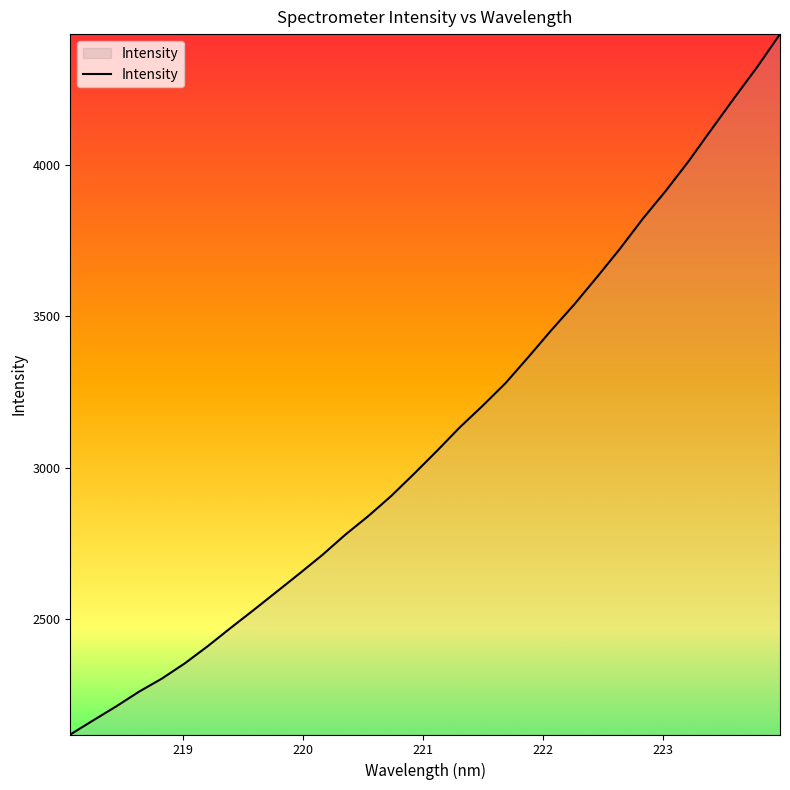

What is the difference between the maximum and minimum values?

2310.7